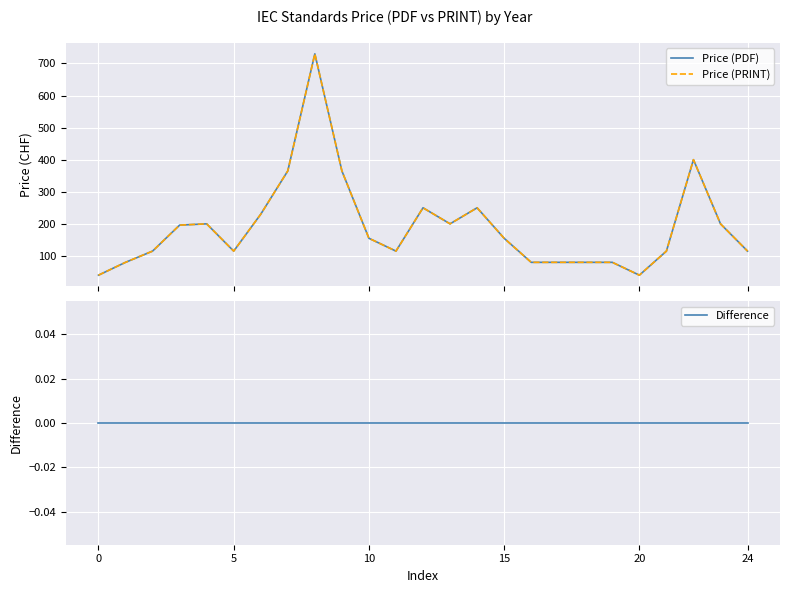

True or false: Difference and Price (PRINT) cross at least once.

False